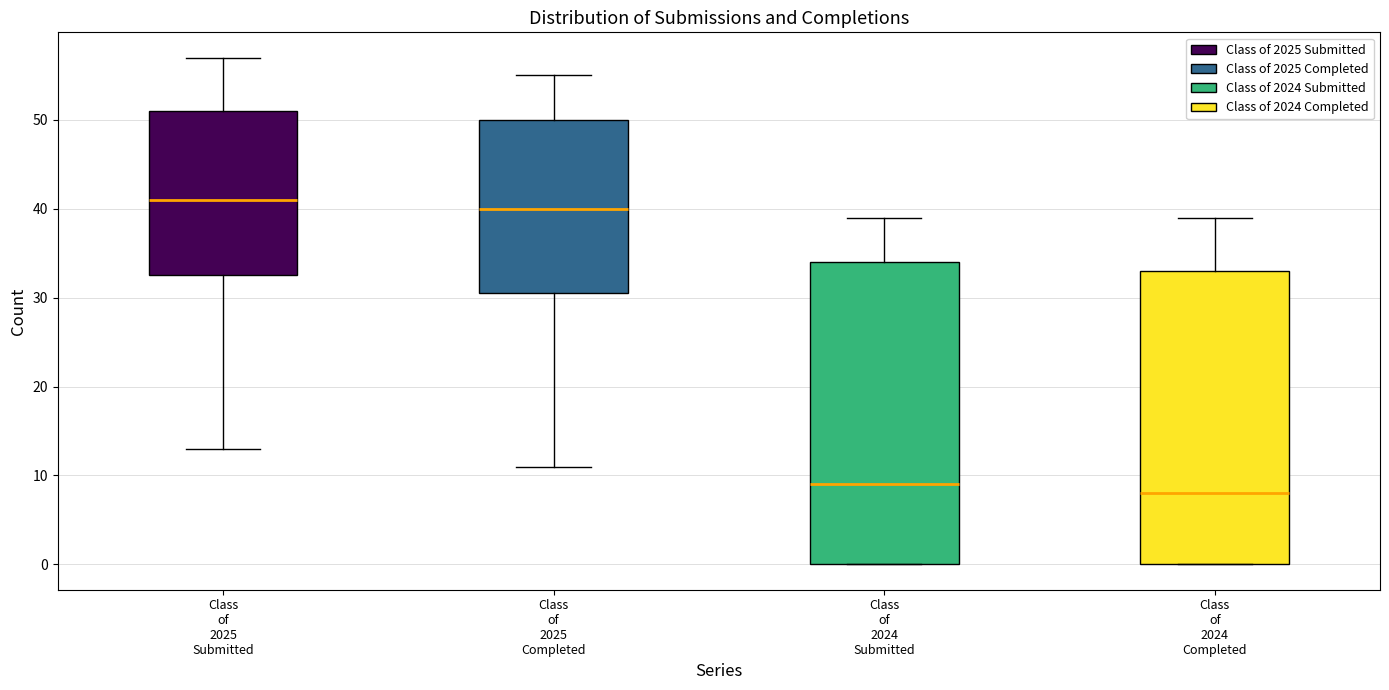

Reading left to right, transcribe this box plot: for each box, give where its median line is, the range the box spans, and where its two whiskers end, as read against the y-axis. The values are not printed on the chart, so give them approximately, as read against the axis.

Class of 2025 Submitted: median 41, box 33 to 51, whiskers 13 to 57
Class of 2025 Completed: median 40, box 31 to 50, whiskers 11 to 55
Class of 2024 Submitted: median 9, box 0 to 34, whiskers 0 to 39
Class of 2024 Completed: median 8, box 0 to 33, whiskers 0 to 39